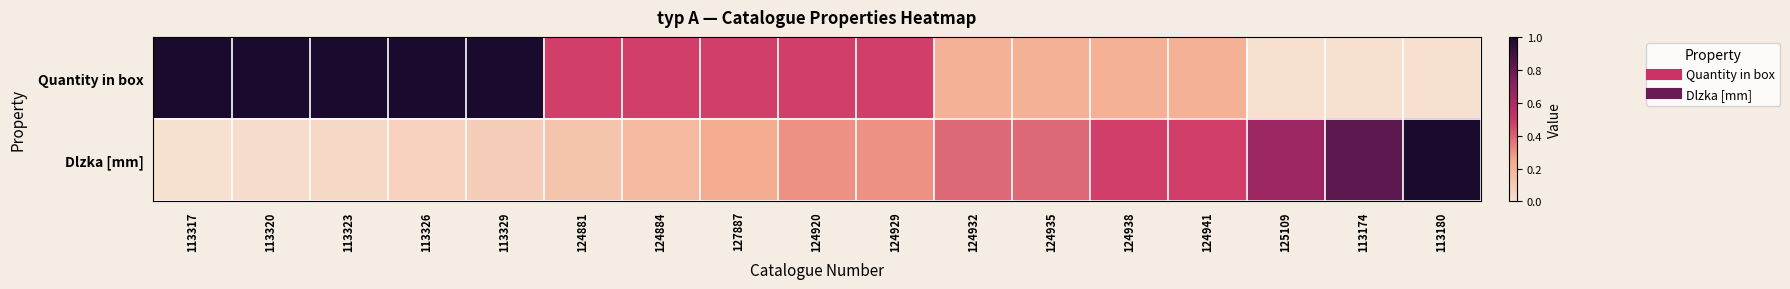

Count the number of data series in this chart.

2